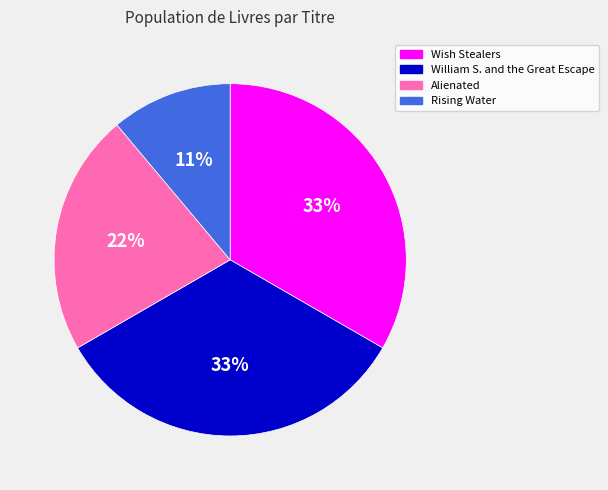

What percentage is the Rising Water slice, to the nearest percent?

11%